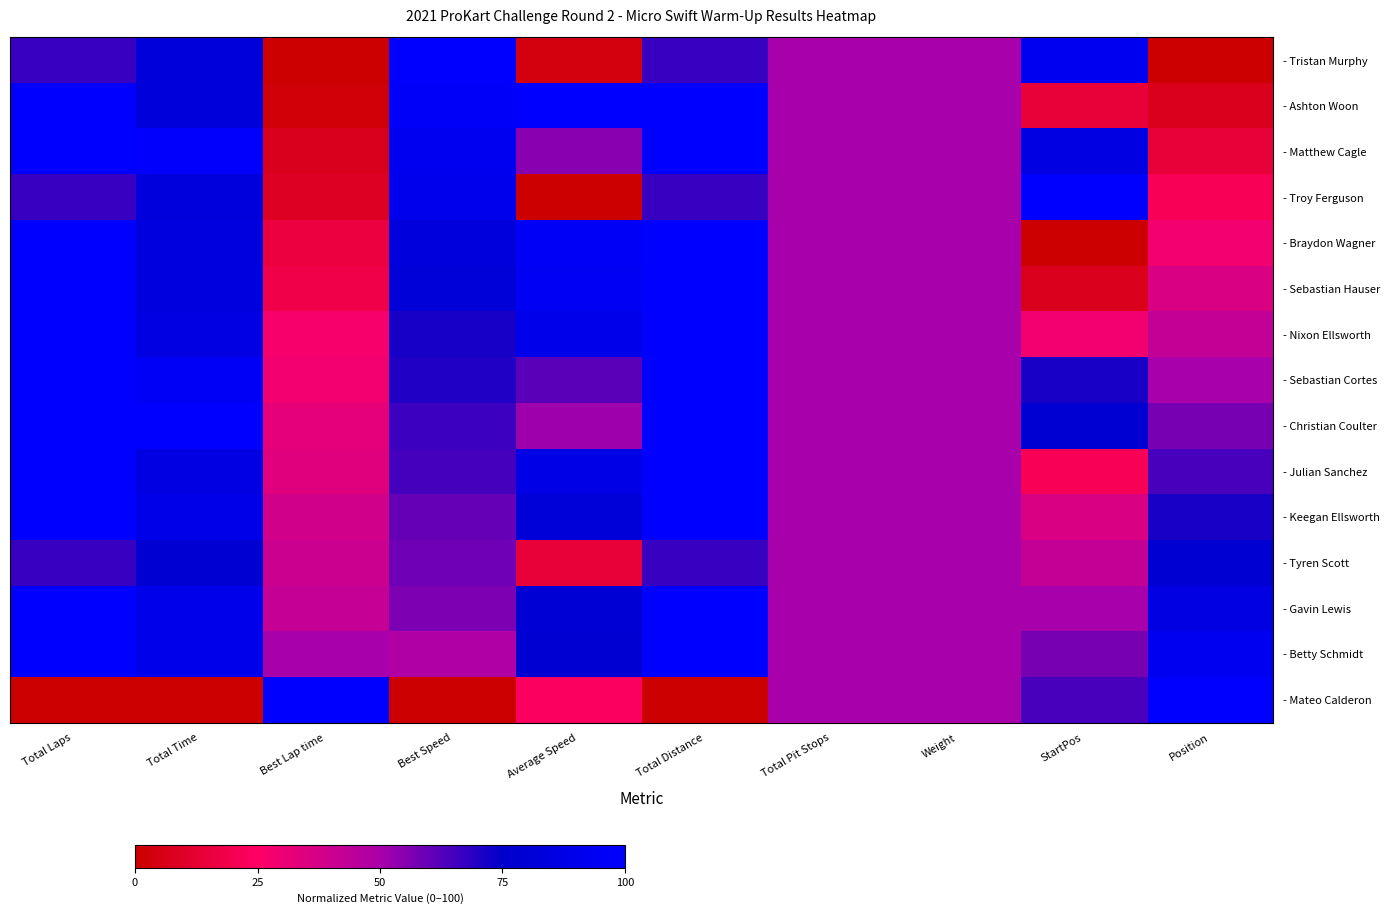

Reading left to right, list all the values displayed in this chart.

- Tristan Murphy: Total Laps=0.7	Total Time=0.8	Best Lap time=0.0	Best Speed=1.0	Average Speed=0.0	Total Distance=0.7	Total Pit Stops=0.5	Weight=0.5	StartPos=0.9	Position=0.0
- Ashton Woon: Total Laps=1.0	Total Time=0.8	Best Lap time=0.0	Best Speed=1.0	Average Speed=1.0	Total Distance=1.0	Total Pit Stops=0.5	Weight=0.5	StartPos=0.1	Position=0.1
- Matthew Cagle: Total Laps=1.0	Total Time=1.0	Best Lap time=0.1	Best Speed=0.9	Average Speed=0.6	Total Distance=1.0	Total Pit Stops=0.5	Weight=0.5	StartPos=0.9	Position=0.1
- Troy Ferguson: Total Laps=0.7	Total Time=0.8	Best Lap time=0.1	Best Speed=0.9	Average Speed=0.0	Total Distance=0.7	Total Pit Stops=0.5	Weight=0.5	StartPos=1.0	Position=0.2
- Braydon Wagner: Total Laps=1.0	Total Time=0.8	Best Lap time=0.2	Best Speed=0.8	Average Speed=1.0	Total Distance=1.0	Total Pit Stops=0.5	Weight=0.5	StartPos=0.0	Position=0.3
- Sebastian Hauser: Total Laps=1.0	Total Time=0.8	Best Lap time=0.2	Best Speed=0.8	Average Speed=0.9	Total Distance=1.0	Total Pit Stops=0.5	Weight=0.5	StartPos=0.1	Position=0.4
- Nixon Ellsworth: Total Laps=1.0	Total Time=0.9	Best Lap time=0.3	Best Speed=0.7	Average Speed=0.9	Total Distance=1.0	Total Pit Stops=0.5	Weight=0.5	StartPos=0.3	Position=0.4
- Sebastian Cortes: Total Laps=1.0	Total Time=1.0	Best Lap time=0.3	Best Speed=0.7	Average Speed=0.6	Total Distance=1.0	Total Pit Stops=0.5	Weight=0.5	StartPos=0.7	Position=0.5
- Christian Coulter: Total Laps=1.0	Total Time=1.0	Best Lap time=0.3	Best Speed=0.7	Average Speed=0.5	Total Distance=1.0	Total Pit Stops=0.5	Weight=0.5	StartPos=0.8	Position=0.6
- Julian Sanchez: Total Laps=1.0	Total Time=0.9	Best Lap time=0.3	Best Speed=0.6	Average Speed=0.9	Total Distance=1.0	Total Pit Stops=0.5	Weight=0.5	StartPos=0.2	Position=0.6
- Keegan Ellsworth: Total Laps=1.0	Total Time=0.9	Best Lap time=0.4	Best Speed=0.6	Average Speed=0.8	Total Distance=1.0	Total Pit Stops=0.5	Weight=0.5	StartPos=0.4	Position=0.7
- Tyren Scott: Total Laps=0.7	Total Time=0.8	Best Lap time=0.4	Best Speed=0.6	Average Speed=0.1	Total Distance=0.7	Total Pit Stops=0.5	Weight=0.5	StartPos=0.4	Position=0.8
- Gavin Lewis: Total Laps=1.0	Total Time=0.9	Best Lap time=0.4	Best Speed=0.6	Average Speed=0.8	Total Distance=1.0	Total Pit Stops=0.5	Weight=0.5	StartPos=0.5	Position=0.9
- Betty Schmidt: Total Laps=1.0	Total Time=0.9	Best Lap time=0.5	Best Speed=0.5	Average Speed=0.8	Total Distance=1.0	Total Pit Stops=0.5	Weight=0.5	StartPos=0.6	Position=0.9
- Mateo Calderon: Total Laps=0.0	Total Time=0.0	Best Lap time=1.0	Best Speed=0.0	Average Speed=0.2	Total Distance=0.0	Total Pit Stops=0.5	Weight=0.5	StartPos=0.6	Position=1.0